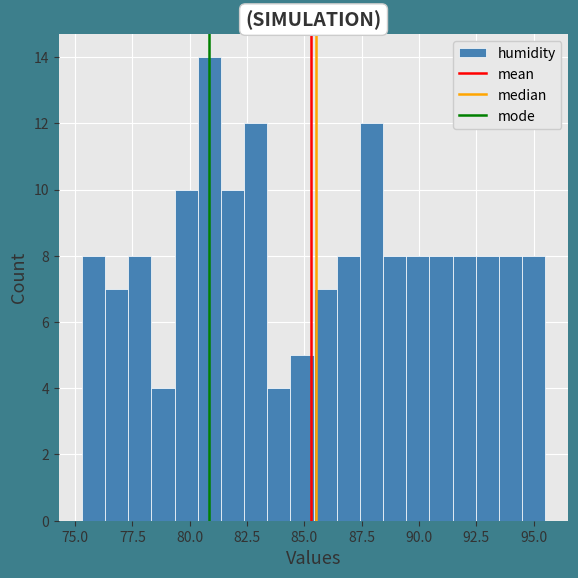

Read against the x-axis, roughly where is the centre of the tallest bar?

81.0